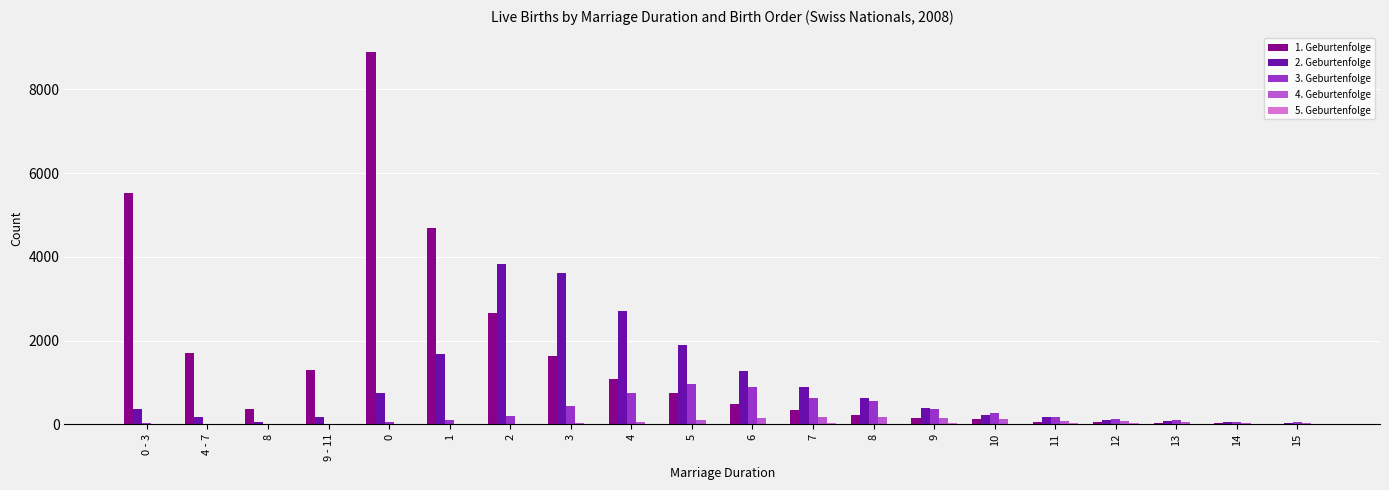

Which category has the lowest value across all series?

0 - 3